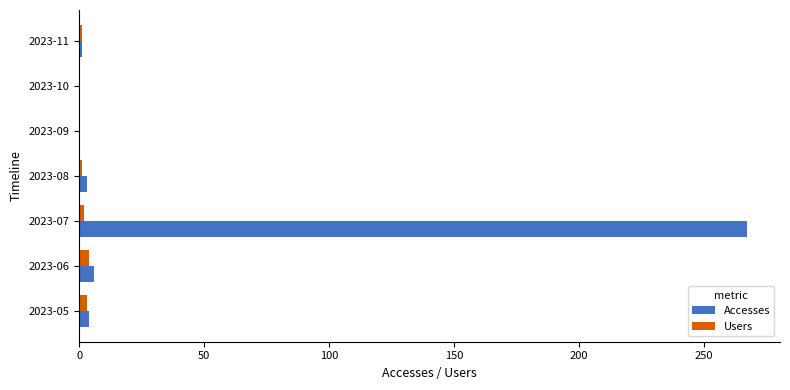

What is the sum of all Accesses values?

281